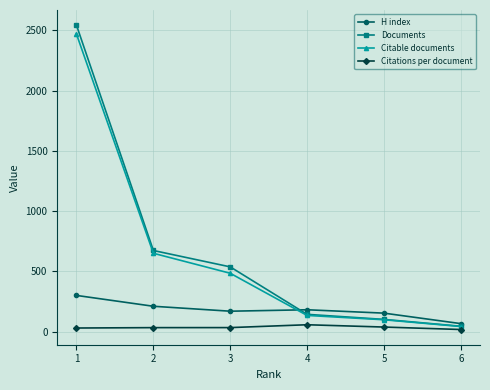

What is the minimum value shown in the chart?

17.1